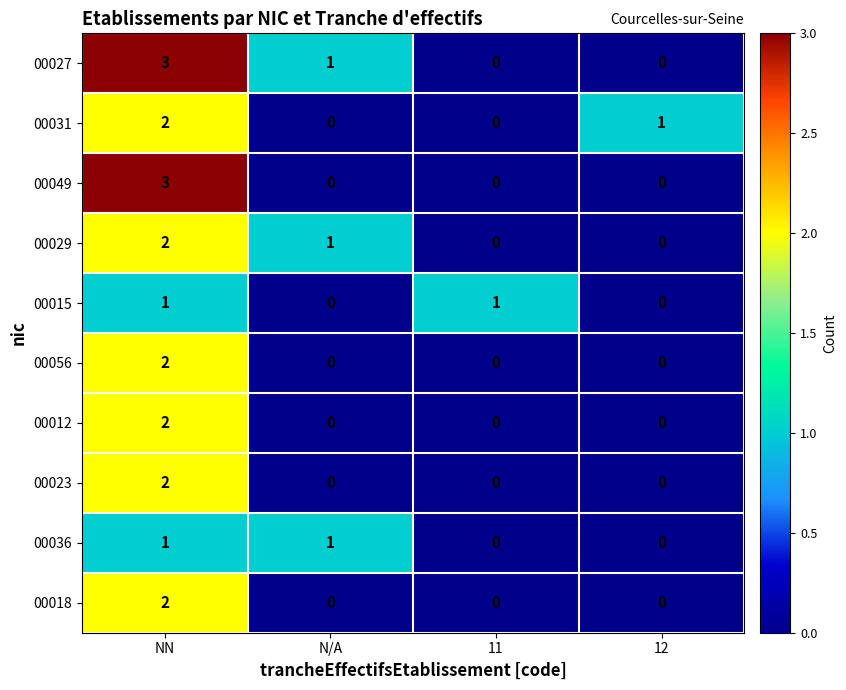

What is the total value across all series at N/A?

3